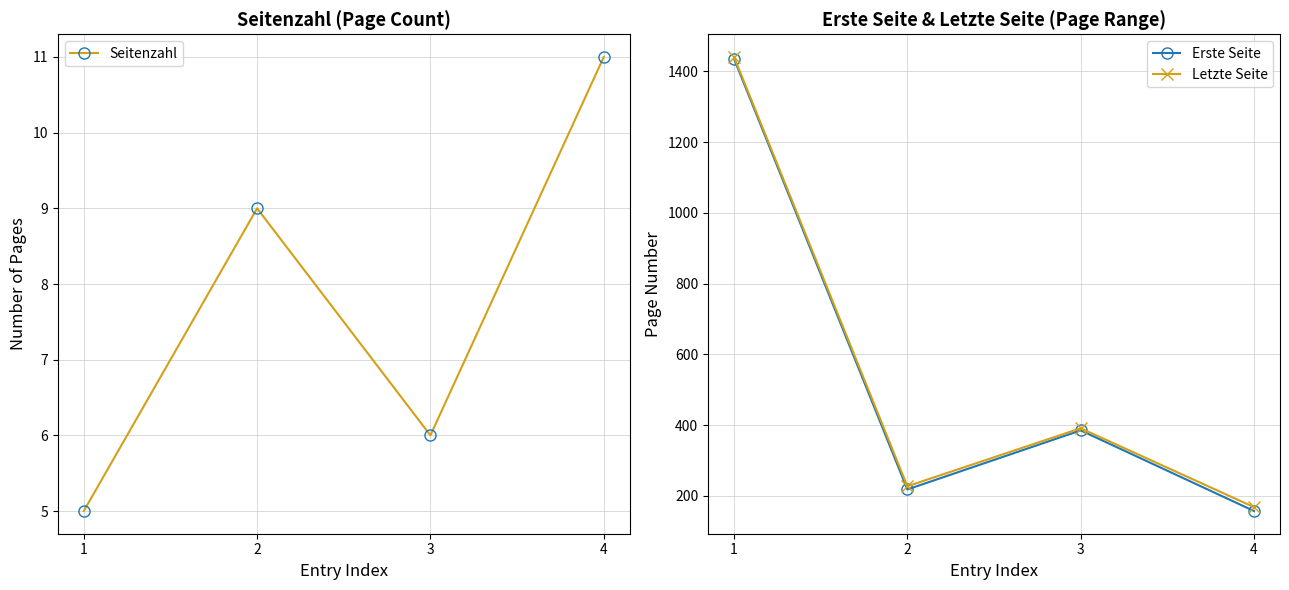

Where does the Erste Seite series first go above 385?

1